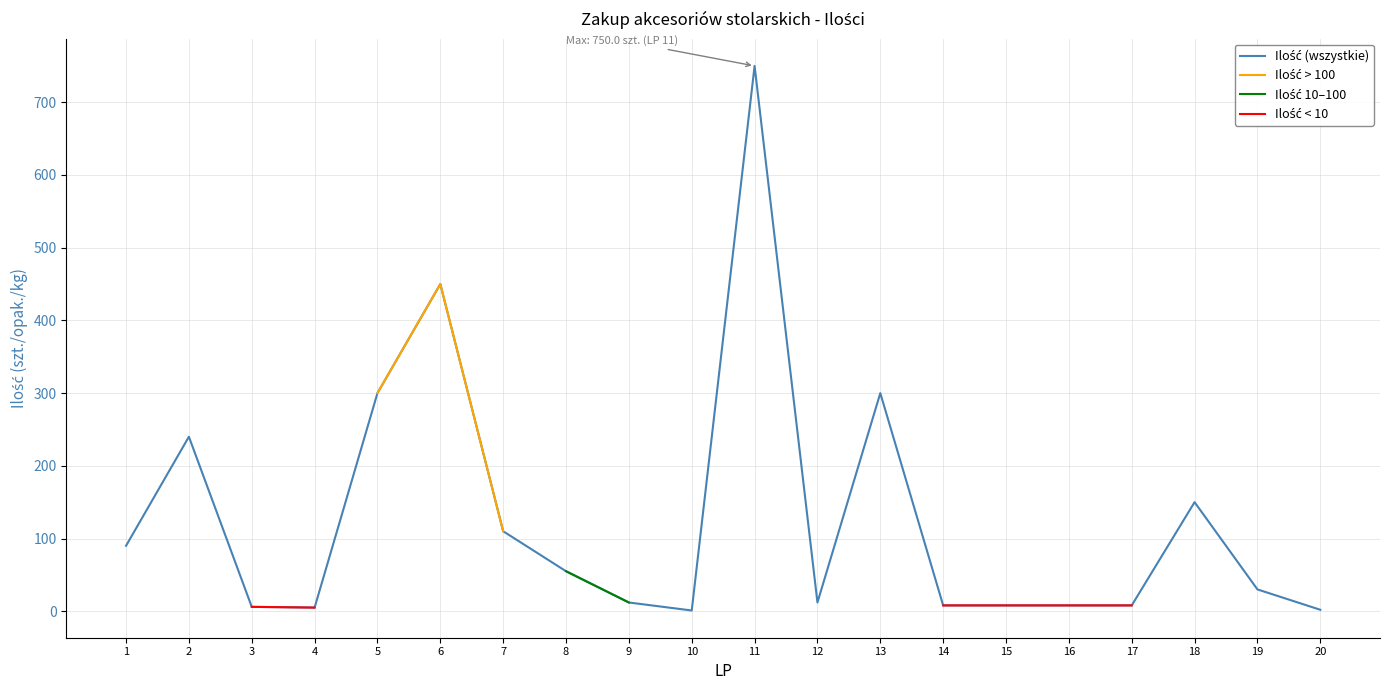

Which category has the lowest value across all series?

10